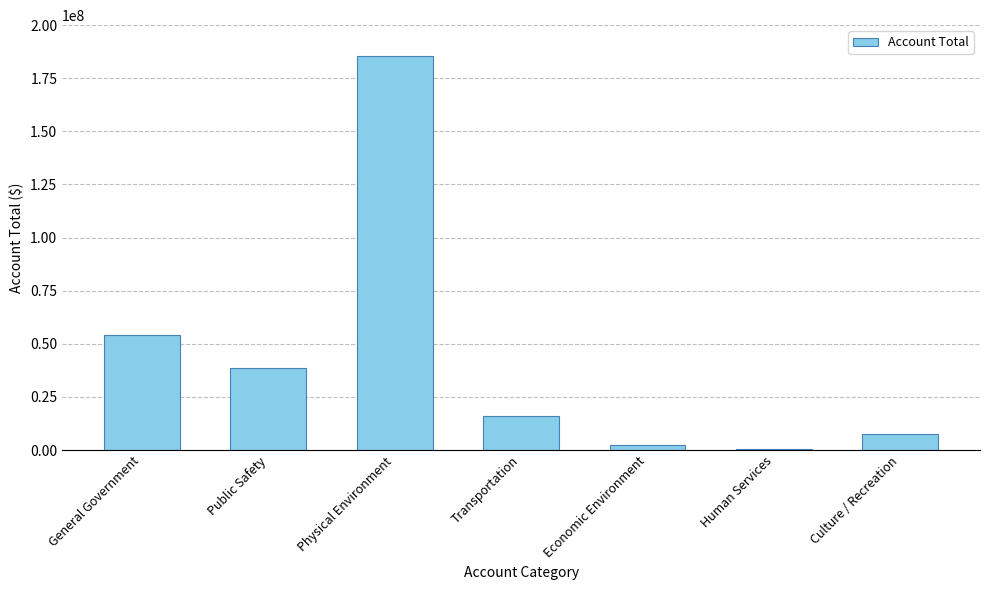

Which category has the highest value across all series?

Physical Environment